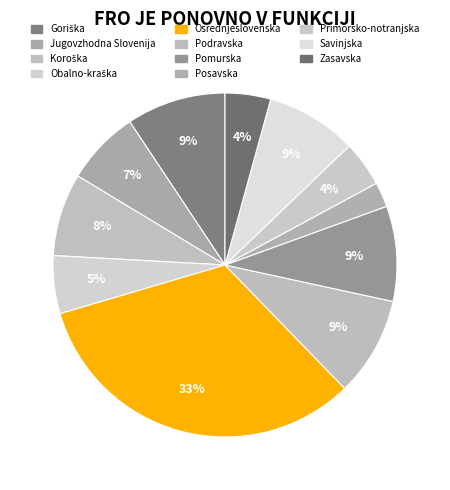

How many segments does this pie chart have?

11